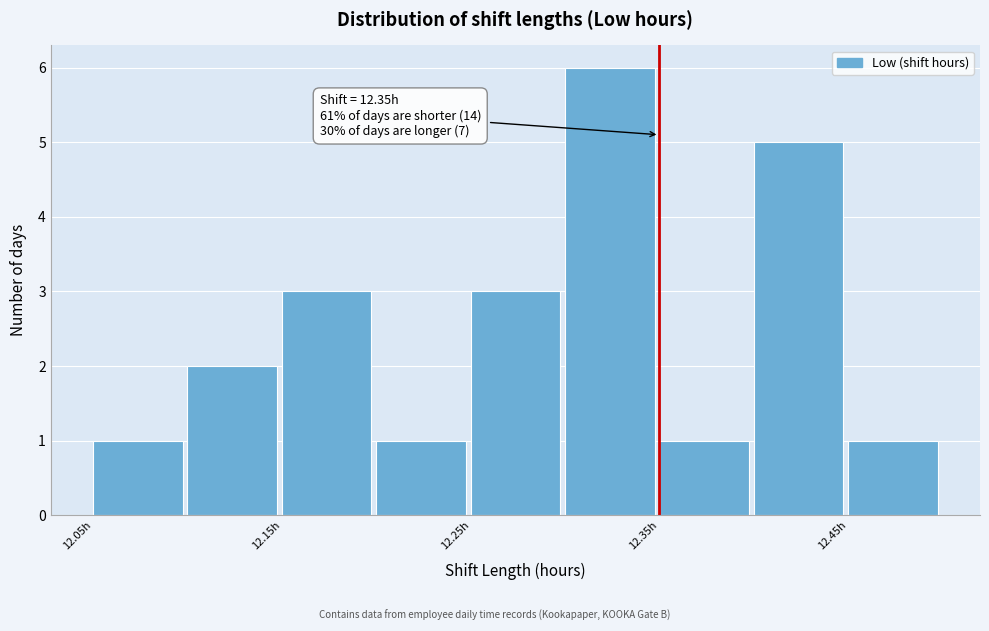

Over which range of the x-axis is the bar tallest?

12.30 to 12.35